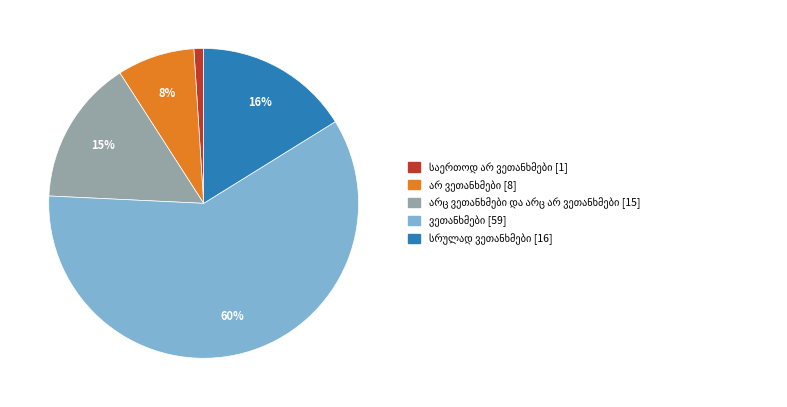

To the nearest percent, what is the average slice percentage?

20%